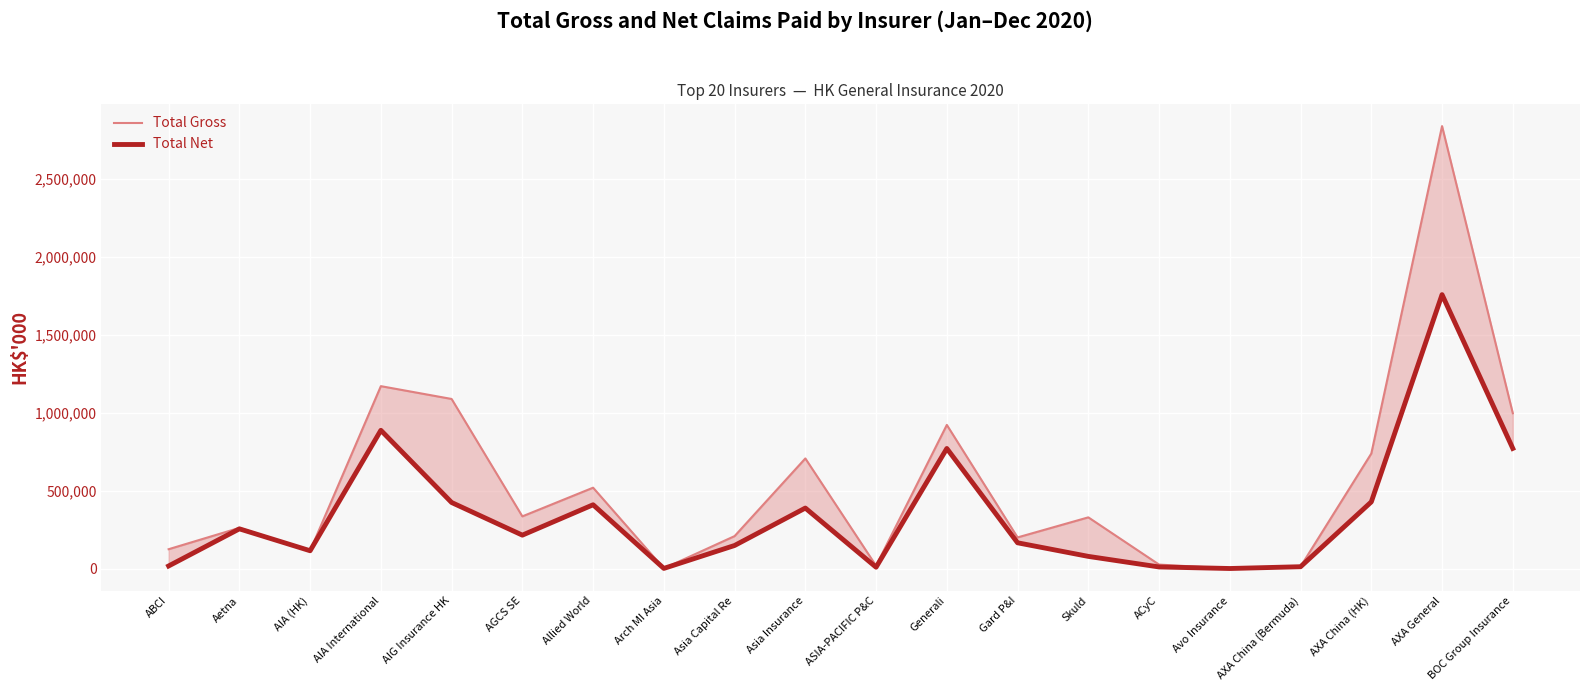

What is the difference between the Total Gross values at Asia Capital Re and Arch MI Asia?

207305